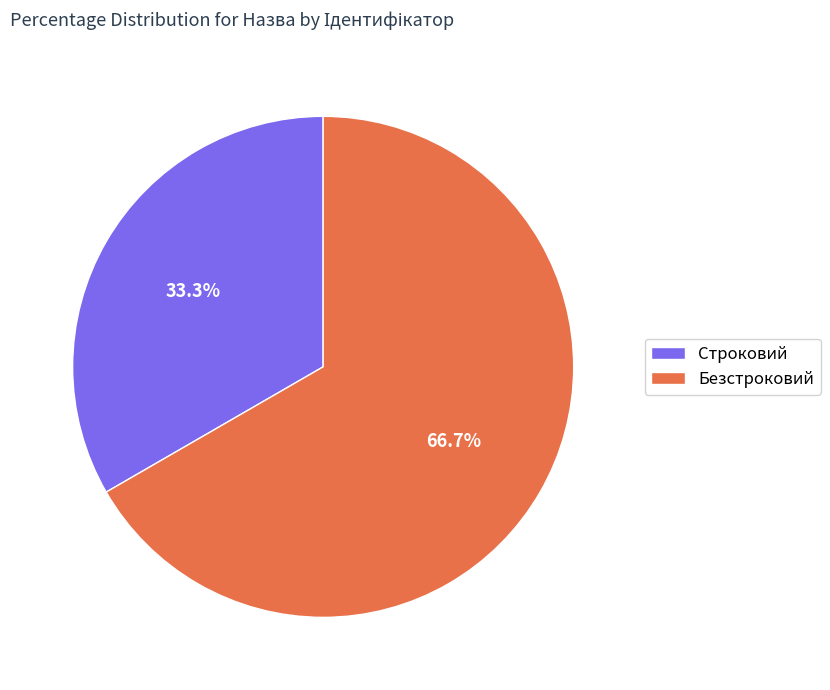

Combined, do Строковий and Безстроковий account for over 50%?

Yes